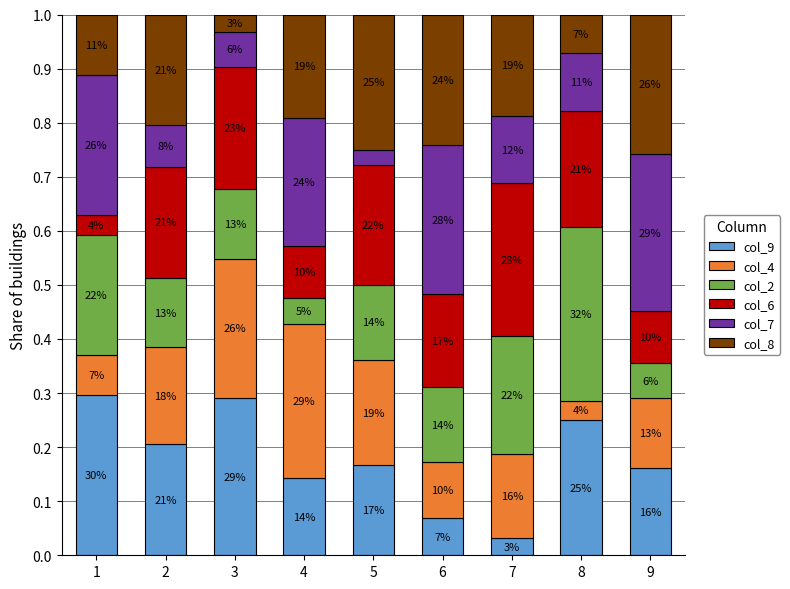

Does the chart contain any negative values?

No